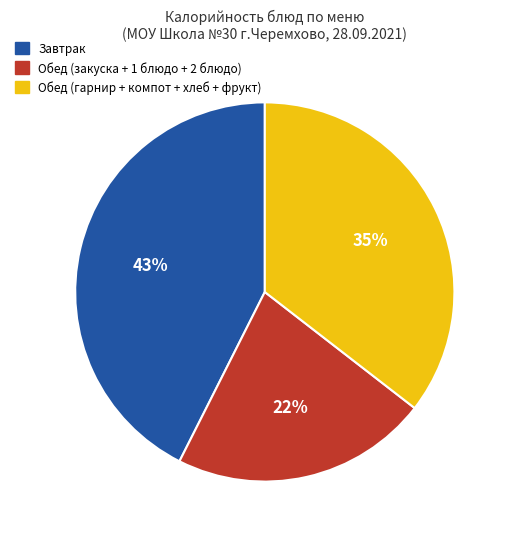

To the nearest percent, what is the difference between the Обед (закуска + 1 блюдо + 2 блюдо) and Завтрак slice percentages?

21%